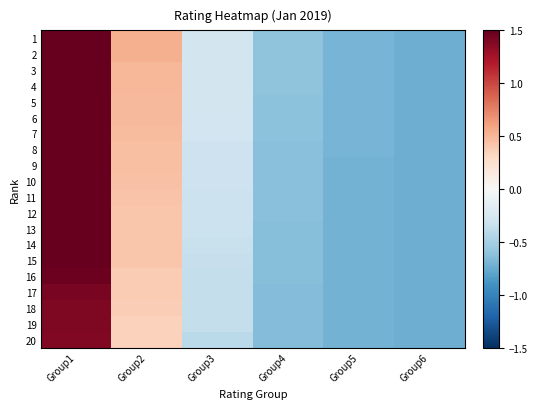

Reading left to right, what are all the values shown in this chart?

1: Group1=1.5	Group2=0.5	Group3=-0.3	Group4=-0.6	Group5=-0.7	Group6=-0.7
2: Group1=1.5	Group2=0.5	Group3=-0.3	Group4=-0.6	Group5=-0.7	Group6=-0.7
3: Group1=1.5	Group2=0.5	Group3=-0.3	Group4=-0.6	Group5=-0.7	Group6=-0.7
4: Group1=1.5	Group2=0.5	Group3=-0.3	Group4=-0.6	Group5=-0.7	Group6=-0.7
5: Group1=1.5	Group2=0.5	Group3=-0.3	Group4=-0.6	Group5=-0.7	Group6=-0.7
6: Group1=1.5	Group2=0.5	Group3=-0.3	Group4=-0.6	Group5=-0.7	Group6=-0.7
7: Group1=1.5	Group2=0.5	Group3=-0.3	Group4=-0.6	Group5=-0.7	Group6=-0.7
8: Group1=1.5	Group2=0.5	Group3=-0.3	Group4=-0.6	Group5=-0.7	Group6=-0.7
9: Group1=1.5	Group2=0.4	Group3=-0.3	Group4=-0.6	Group5=-0.7	Group6=-0.7
10: Group1=1.5	Group2=0.4	Group3=-0.3	Group4=-0.6	Group5=-0.7	Group6=-0.7
11: Group1=1.5	Group2=0.4	Group3=-0.3	Group4=-0.6	Group5=-0.7	Group6=-0.7
12: Group1=1.5	Group2=0.4	Group3=-0.3	Group4=-0.6	Group5=-0.7	Group6=-0.7
13: Group1=1.5	Group2=0.4	Group3=-0.3	Group4=-0.6	Group5=-0.7	Group6=-0.7
14: Group1=1.5	Group2=0.4	Group3=-0.3	Group4=-0.6	Group5=-0.7	Group6=-0.7
15: Group1=1.5	Group2=0.4	Group3=-0.3	Group4=-0.6	Group5=-0.7	Group6=-0.7
16: Group1=1.5	Group2=0.4	Group3=-0.4	Group4=-0.6	Group5=-0.7	Group6=-0.7
17: Group1=1.4	Group2=0.4	Group3=-0.4	Group4=-0.6	Group5=-0.7	Group6=-0.7
18: Group1=1.4	Group2=0.4	Group3=-0.4	Group4=-0.6	Group5=-0.7	Group6=-0.7
19: Group1=1.4	Group2=0.4	Group3=-0.4	Group4=-0.6	Group5=-0.7	Group6=-0.7
20: Group1=1.4	Group2=0.3	Group3=-0.4	Group4=-0.7	Group5=-0.7	Group6=-0.7